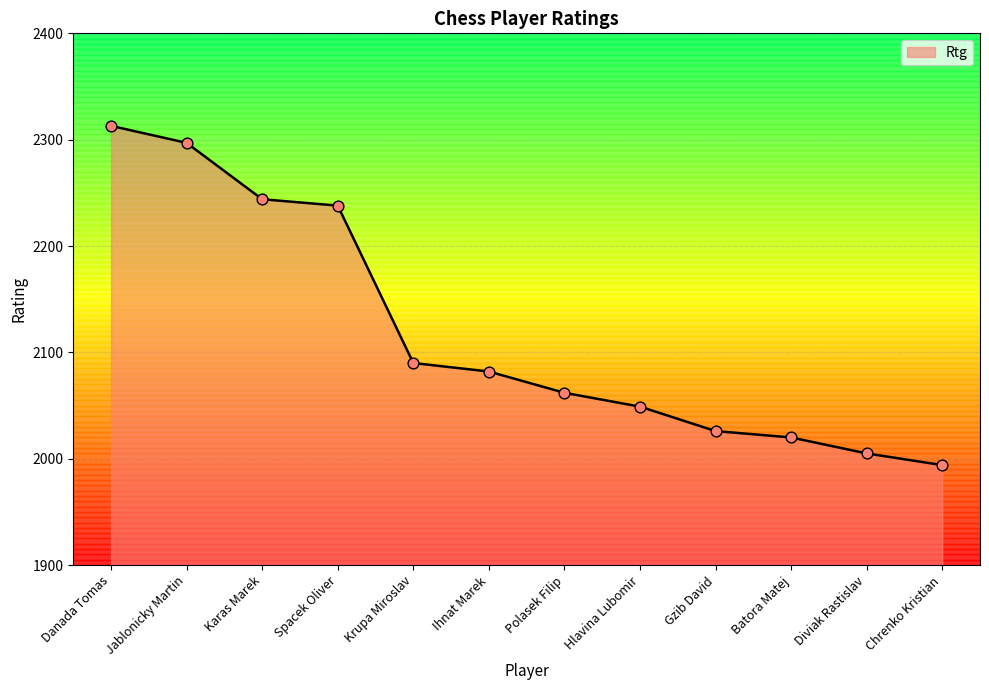

What is the change in value from Danada Tomas to Jablonicky Martin?

-16